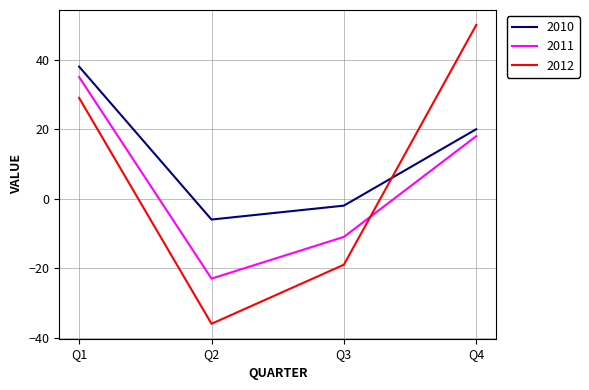

Where is 2010 nearest to the value 16?

Q4